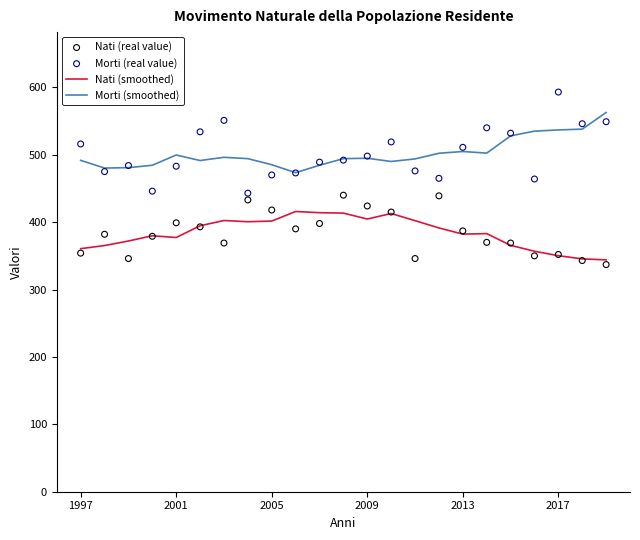

Which series has the widest spread of Y values?

Morti (real value)